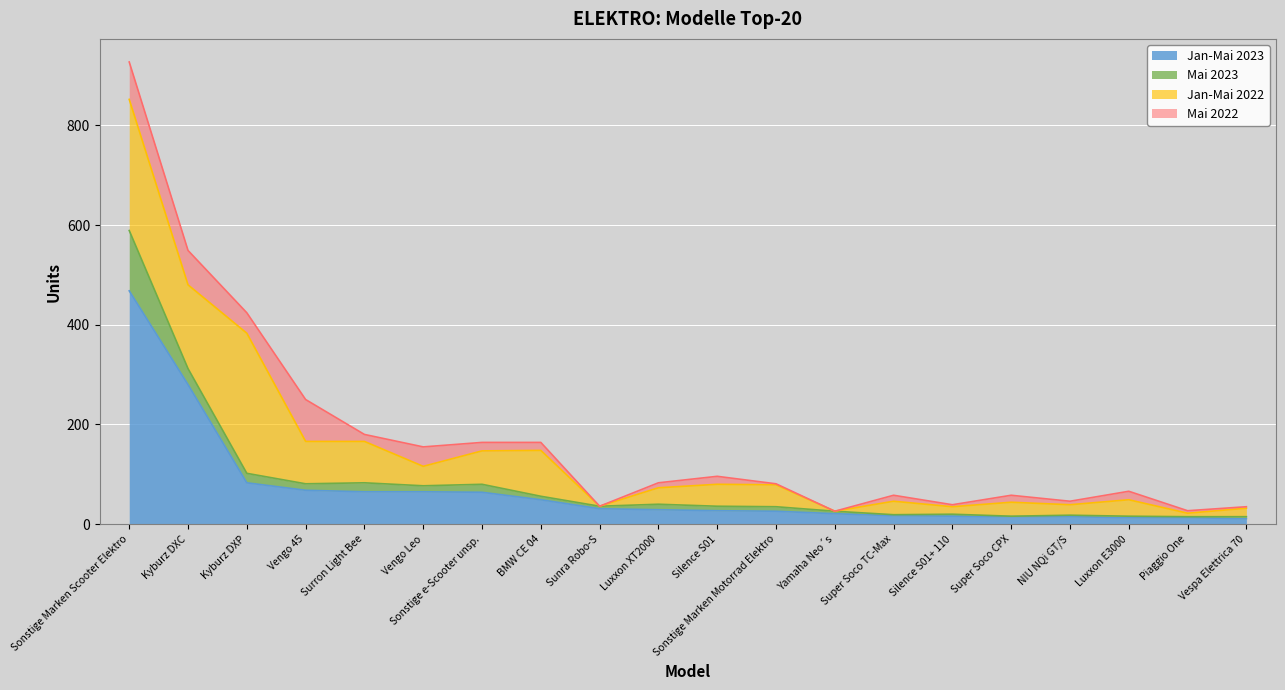

What is the total value across all series at Super Soco TC-Max?

58